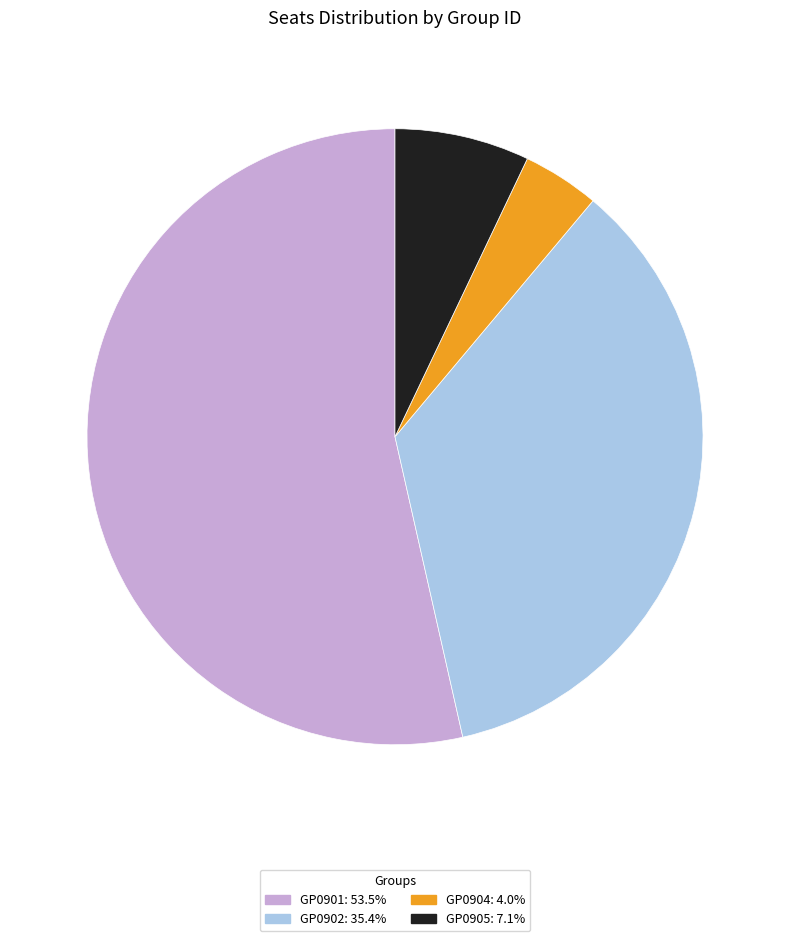

Combined, do GP0901: 53.5% and GP0905: 7.1% account for over 50%?

Yes